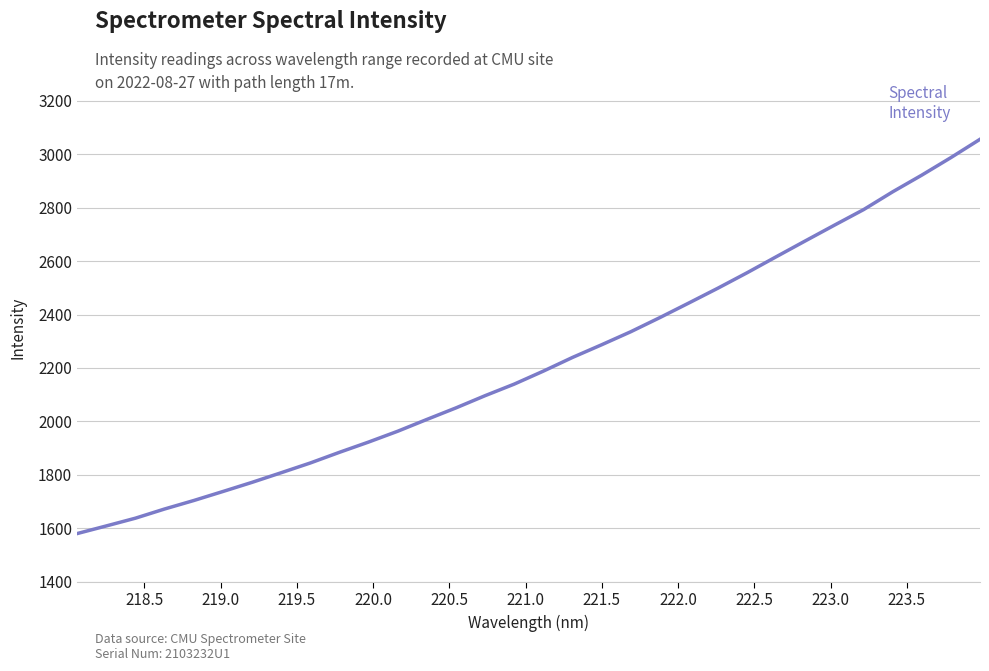

What is the difference between the maximum and second lowest values?

1446.7